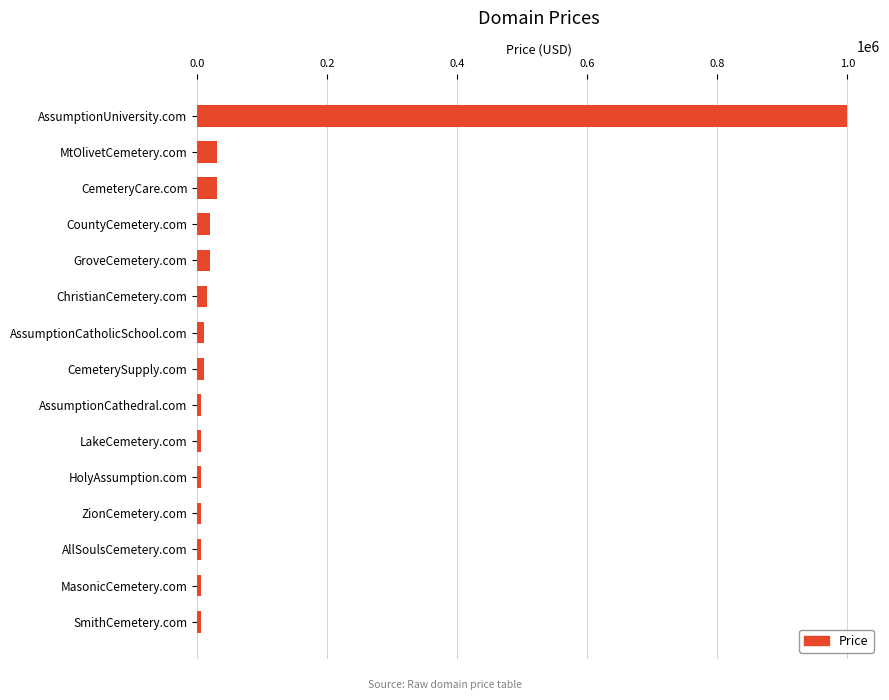

At which category does the chart reach its peak across all series?

AssumptionUniversity.com